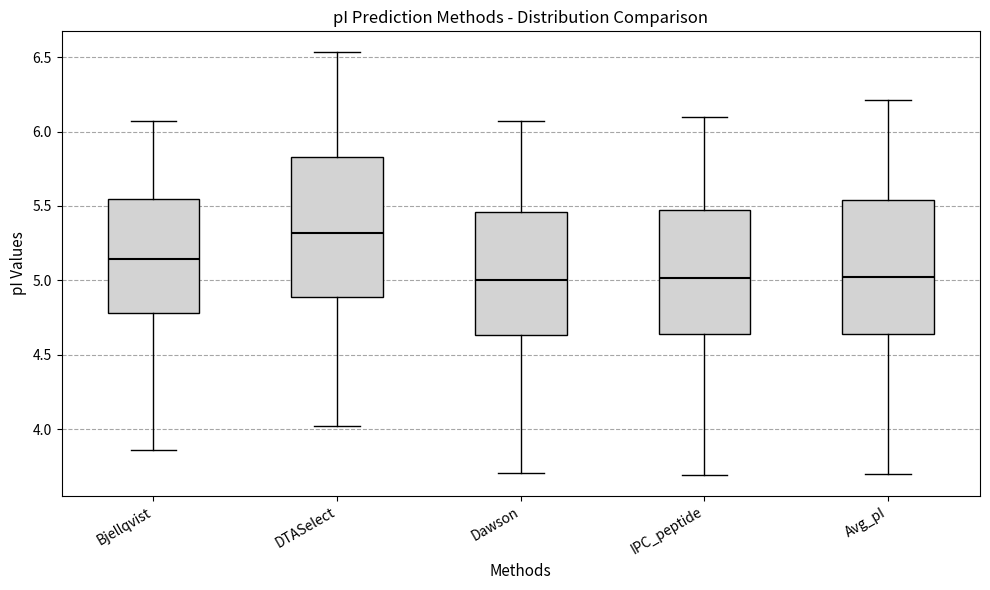

Where is the upper edge of the box for Dawson on the y-axis? The values are not printed on the chart, so give them approximately, as read against the axis.

5.45